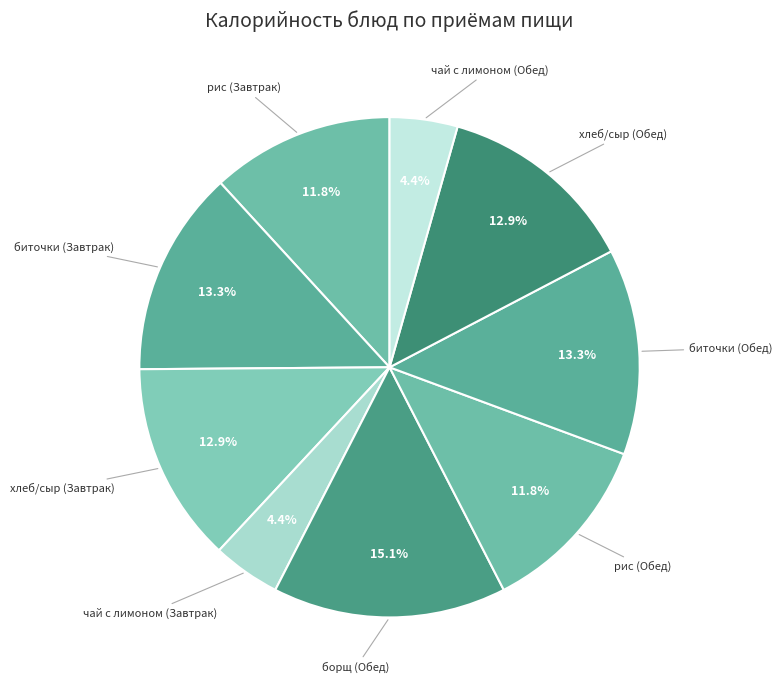

Count the number of slices in the pie.

9